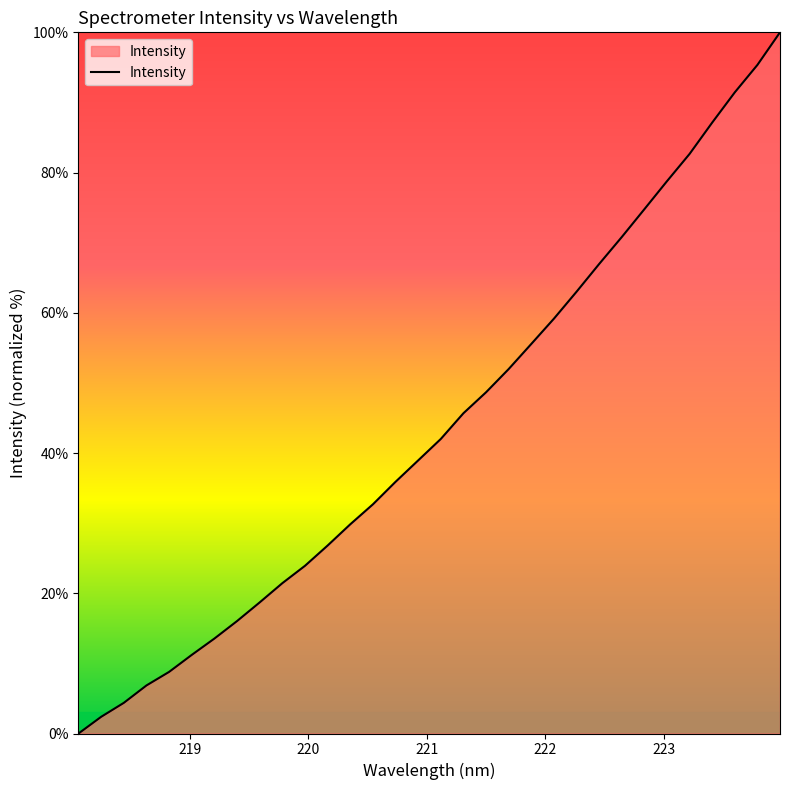

What is the greatest value displayed?

100.0